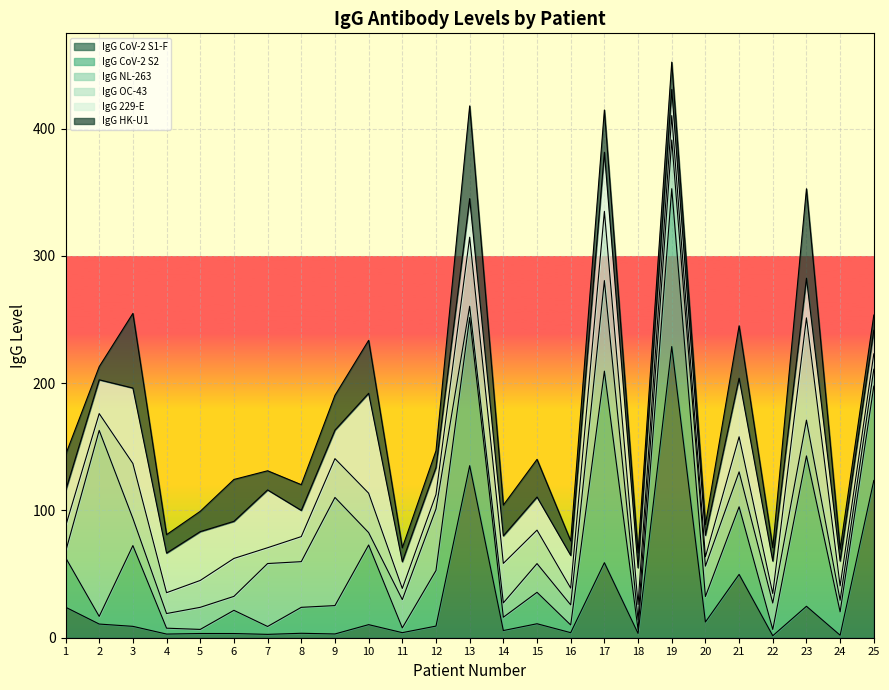

Rank the categories by IgG HK-U1 value from highest to lowest.

13, 23, 3, 10, 21, 17, 6, 15, 1, 9, 14, 19, 8, 5, 7, 4, 12, 25, 18, 16, 11, 22, 2, 24, 20